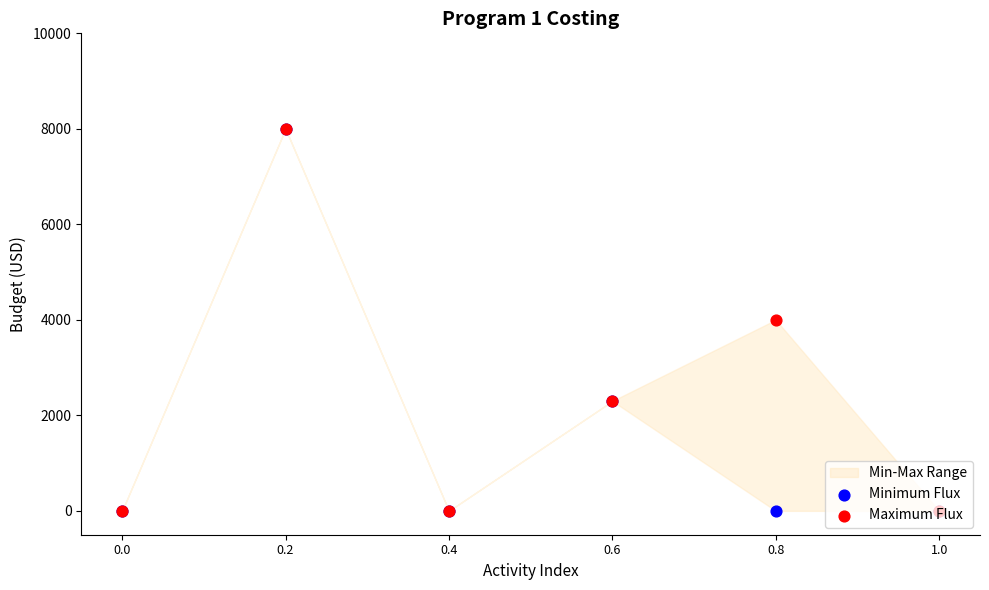

Which series contains the lowest Y value?

Minimum Flux